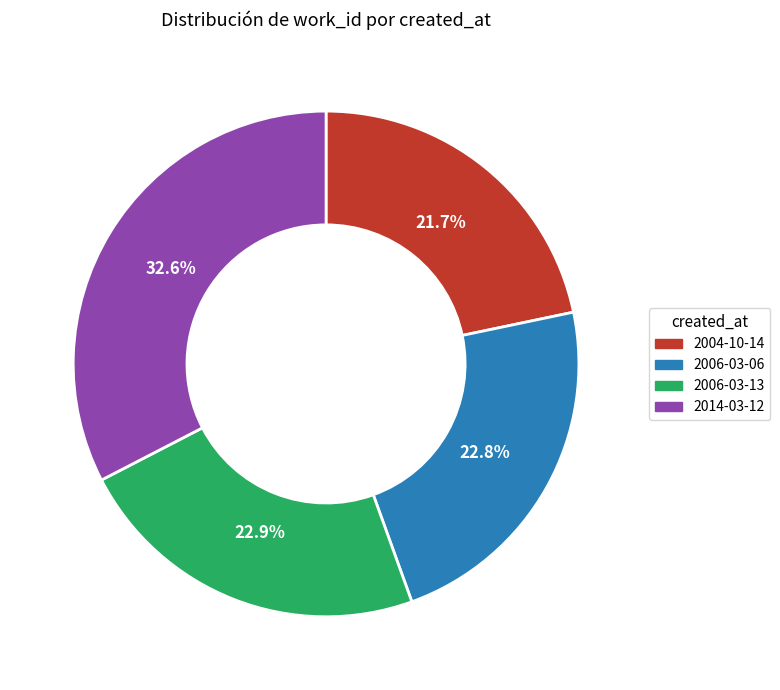

To the nearest percent, what percentage of the pie is 2006-03-13?

23%